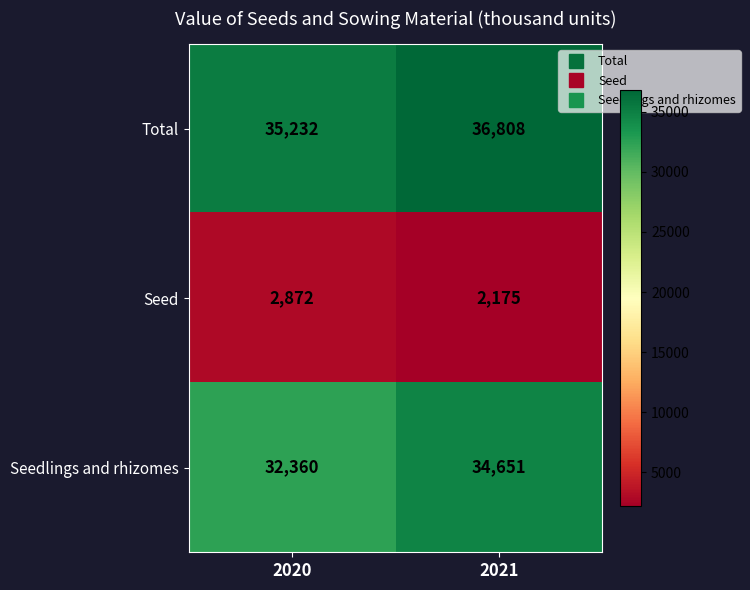

What is the difference between the Seedlings and rhizomes values at 2020 and 2021?

2291